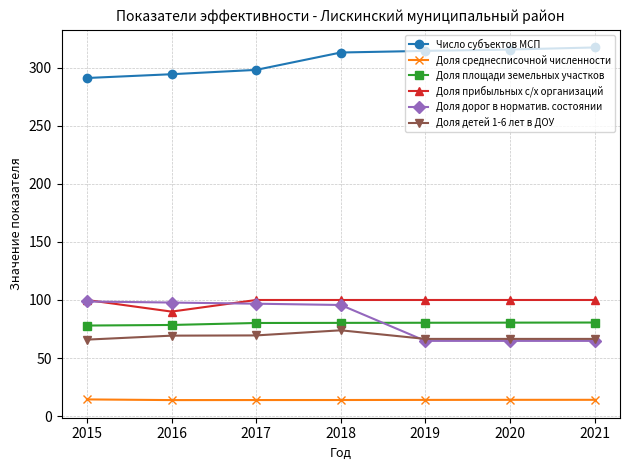

Is it true that Число субъектов МСП equals 317.4 at 2021?

True